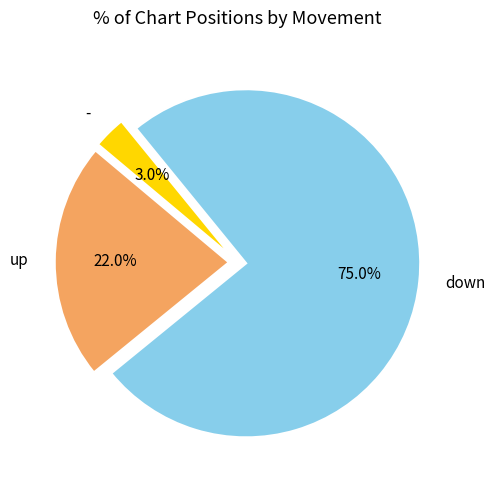

How many segments does this pie chart have?

3